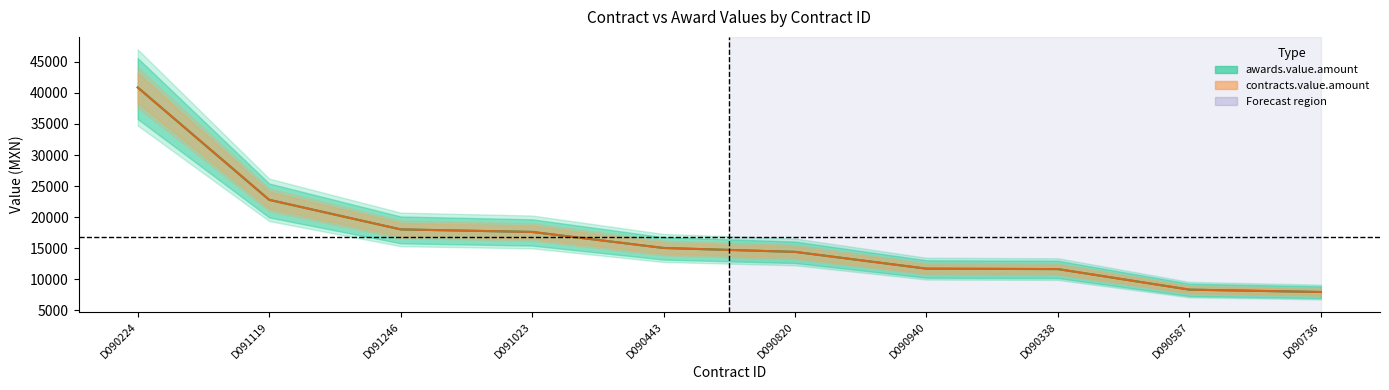

True or false: contracts.value.amount has more than 1 interior local peaks.

False